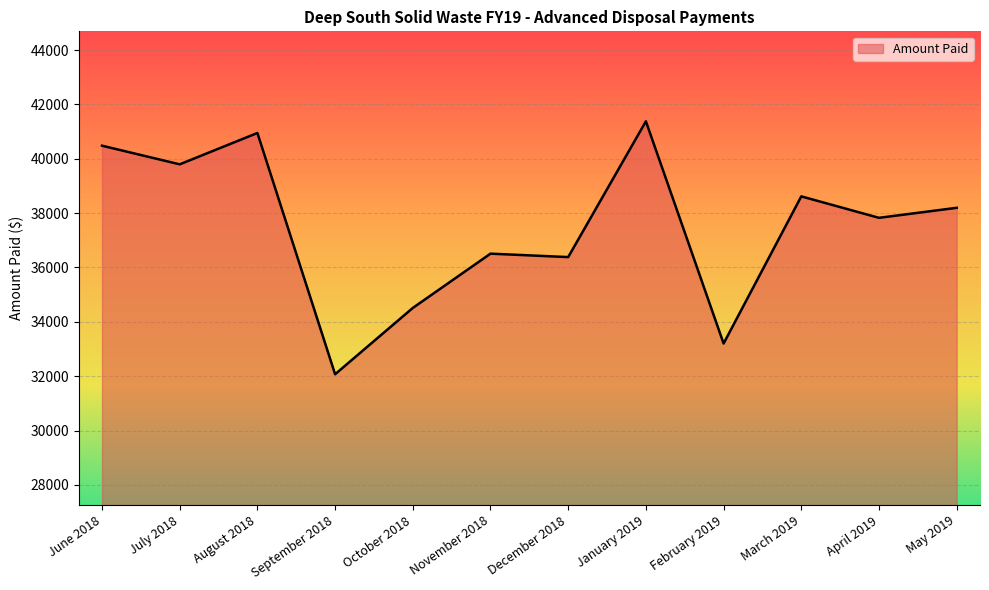

What is the change in value from October 2018 to January 2019?

+6866.6